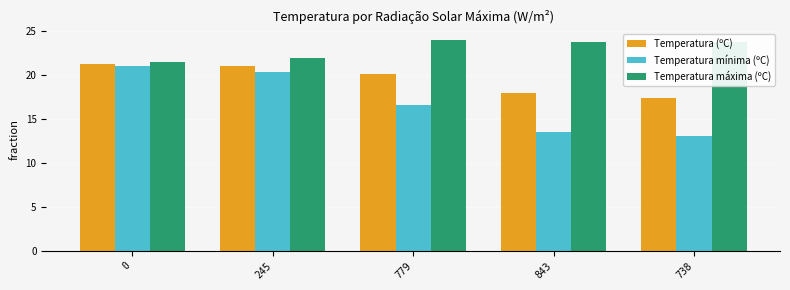

The value of Temperatura mínima (ºC) at 738 is 13.0. True or false?

True